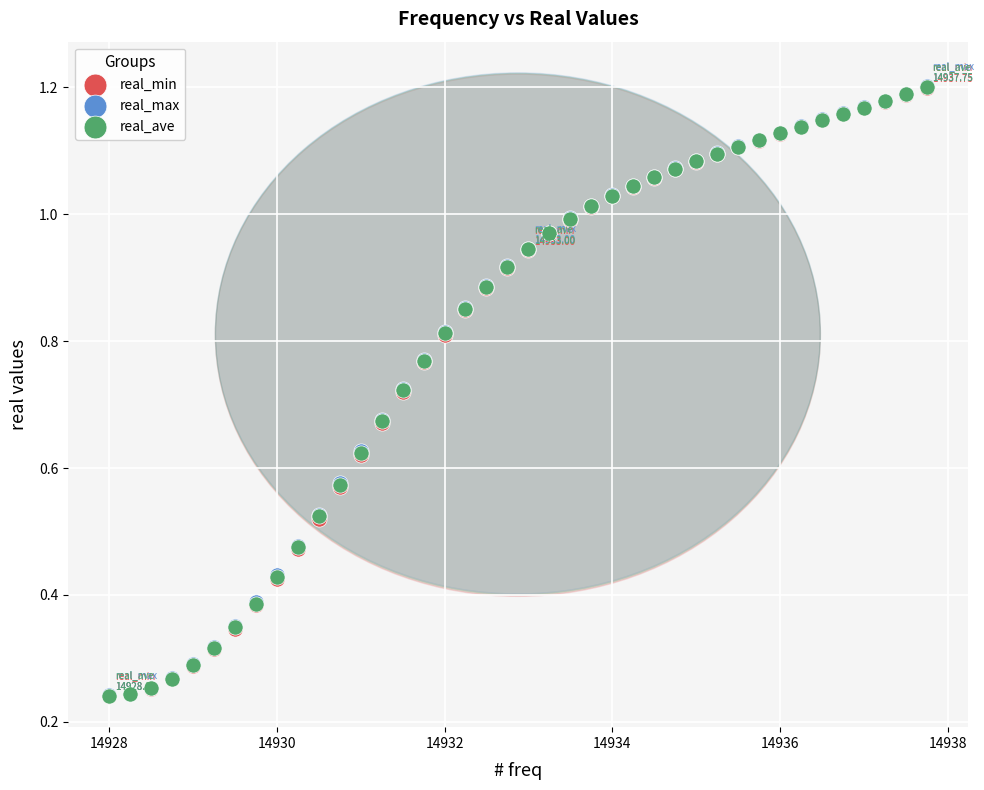

Which series has the widest spread of Y values?

real_max